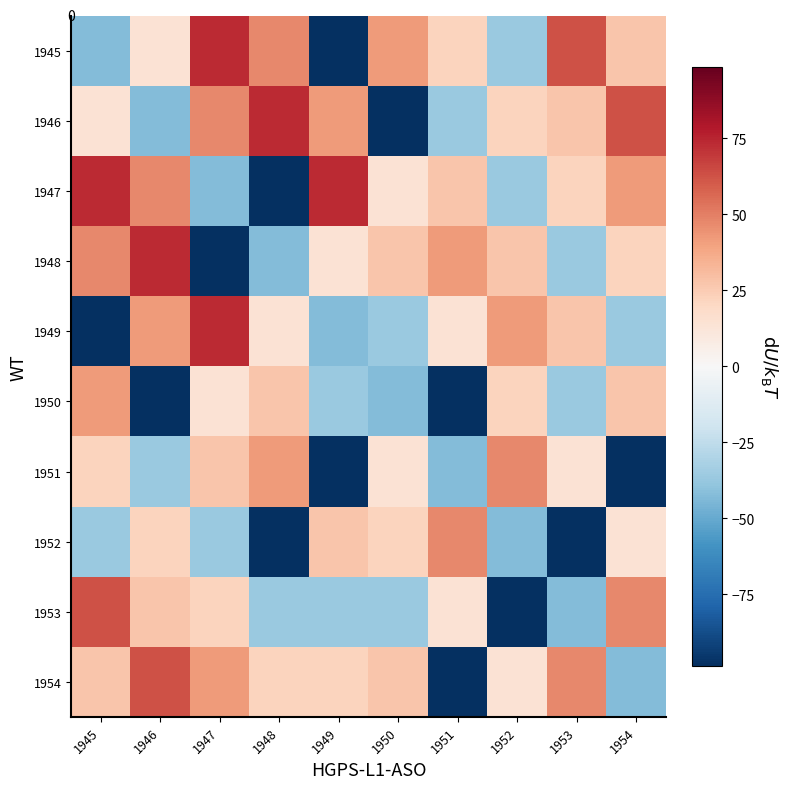

What is the sum of all 1950 values?

-179.6